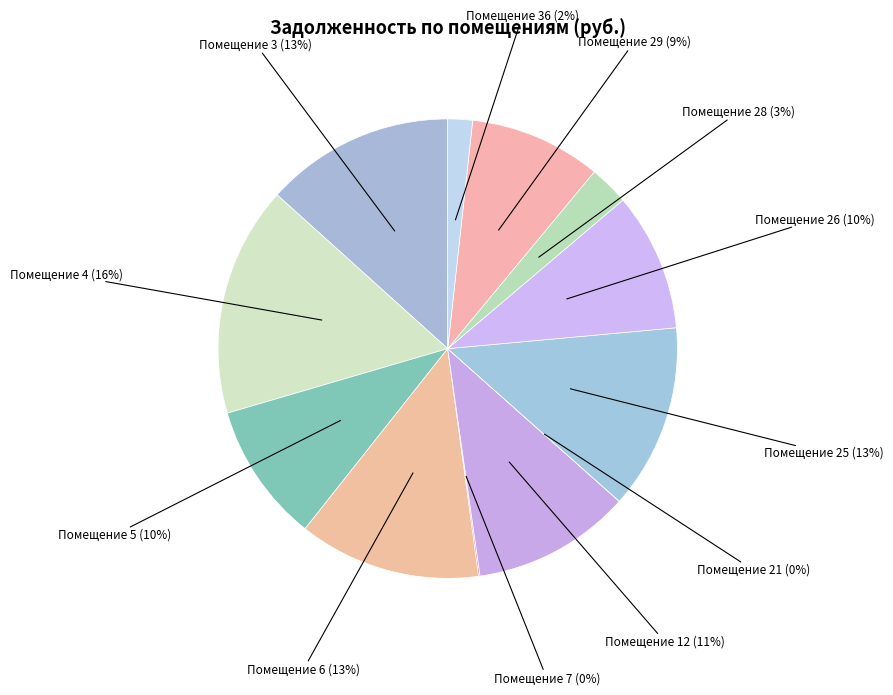

True or false: Помещение 25 (13%) accounts for 1% of the total.

False